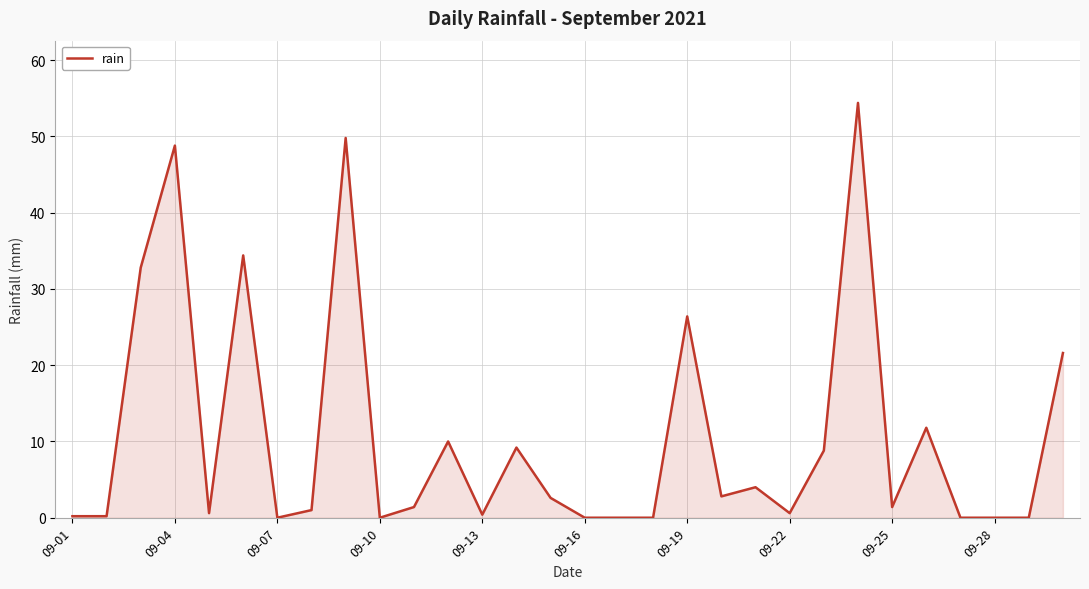

What is the difference between the maximum and minimum values?

54.4